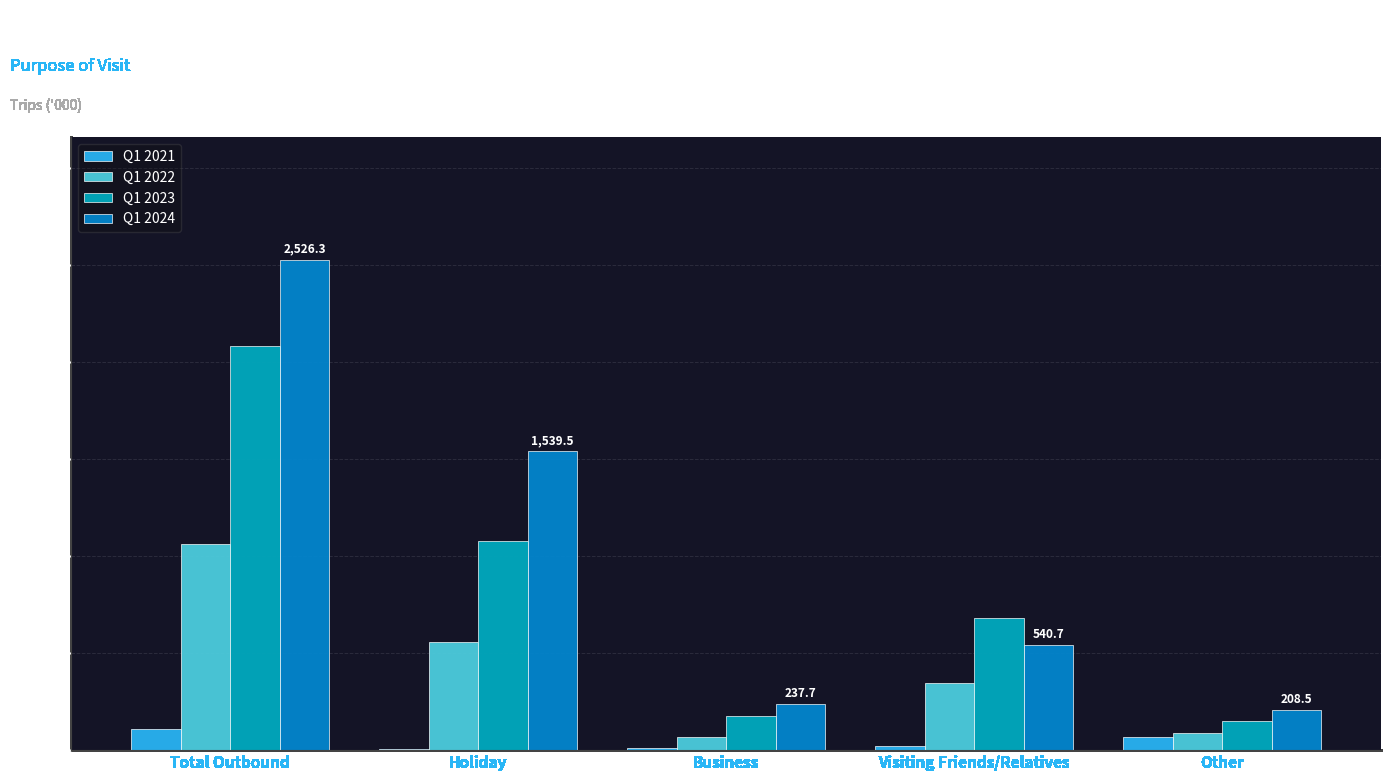

Which series has the widest spread of values?

Q1 2024